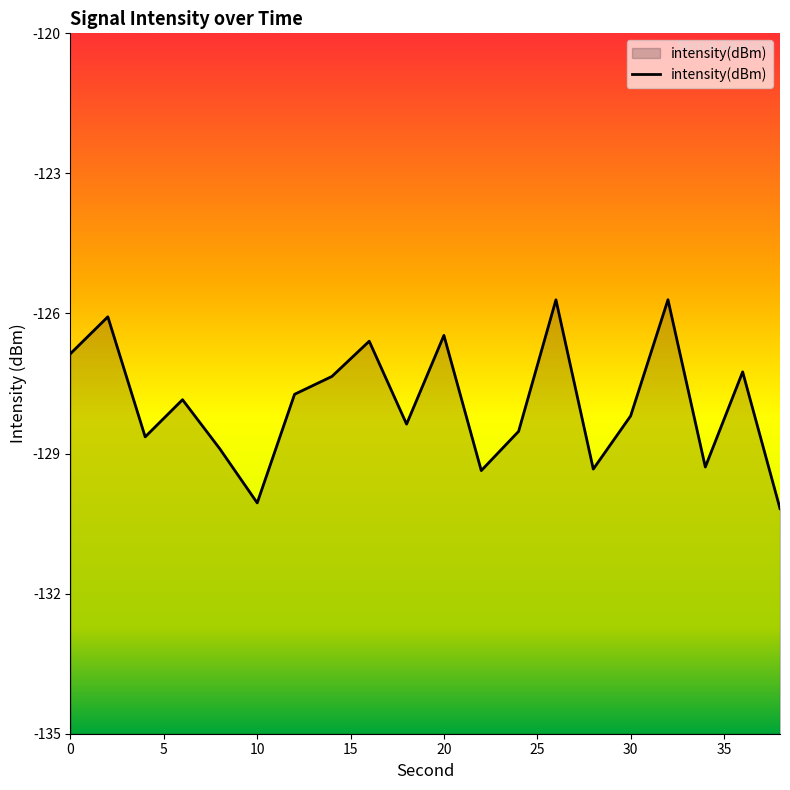

Reading left to right, transcribe all the data shown in this chart.

0=-126.9	2=-126.1	4=-128.6	6=-127.8	8=-128.9	10=-130.1	12=-127.7	14=-127.3	16=-126.6	18=-128.4	20=-126.5	22=-129.4	24=-128.5	26=-125.7	28=-129.3	30=-128.2	32=-125.7	34=-129.3	36=-127.3	38=-130.2